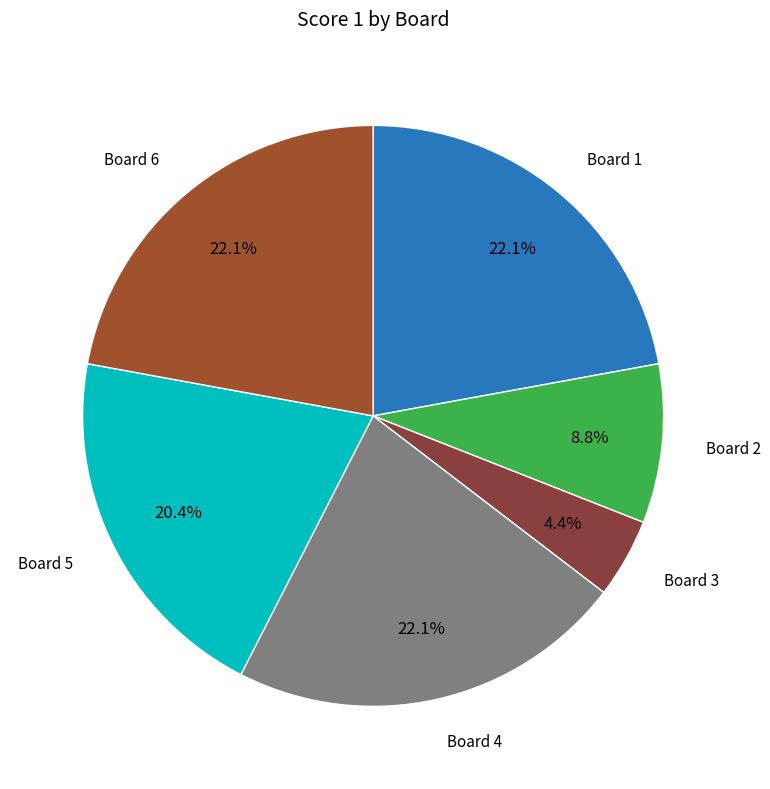

How many segments does this pie chart have?

6